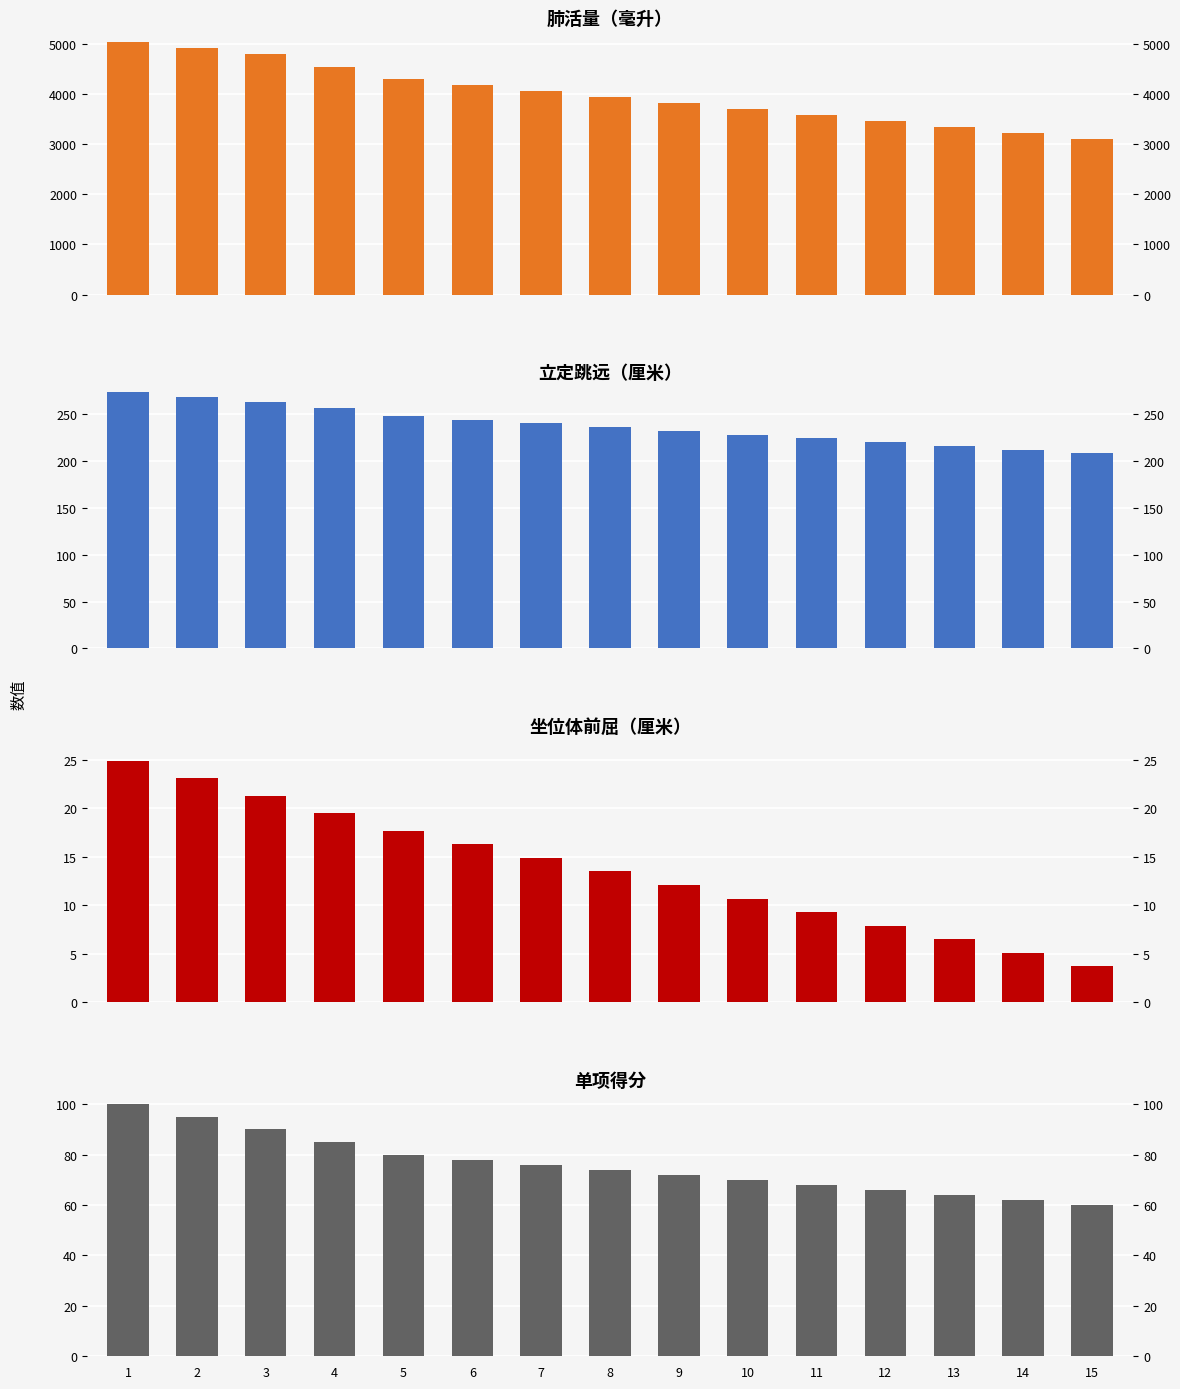

Reading right to left, extract all data points from this chart.

肺活量（毫升）: 15=3100.0	14=3220.0	13=3340.0	12=3460.0	11=3580.0	10=3700.0	9=3820.0	8=3940.0	7=4060.0	6=4180.0	5=4300.0	4=4550.0	3=4800.0	2=4920.0	1=5040.0
立定跳远（厘米）: 15=208.0	14=212.0	13=216.0	12=220.0	11=224.0	10=228.0	9=232.0	8=236.0	7=240.0	6=244.0	5=248.0	4=256.0	3=263.0	2=268.0	1=273.0
坐位体前屈（厘米）: 15=3.7	14=5.1	13=6.5	12=7.9	11=9.3	10=10.7	9=12.1	8=13.5	7=14.9	6=16.3	5=17.7	4=19.5	3=21.3	2=23.1	1=24.9
单项得分: 15=60.0	14=62.0	13=64.0	12=66.0	11=68.0	10=70.0	9=72.0	8=74.0	7=76.0	6=78.0	5=80.0	4=85.0	3=90.0	2=95.0	1=100.0